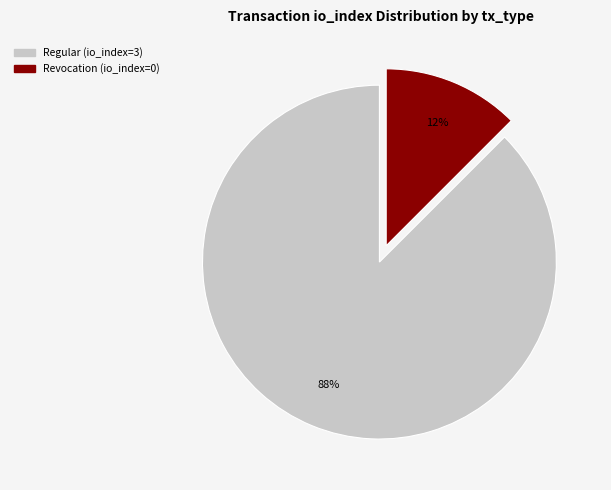

To the nearest percent, what is the average slice percentage?

50%